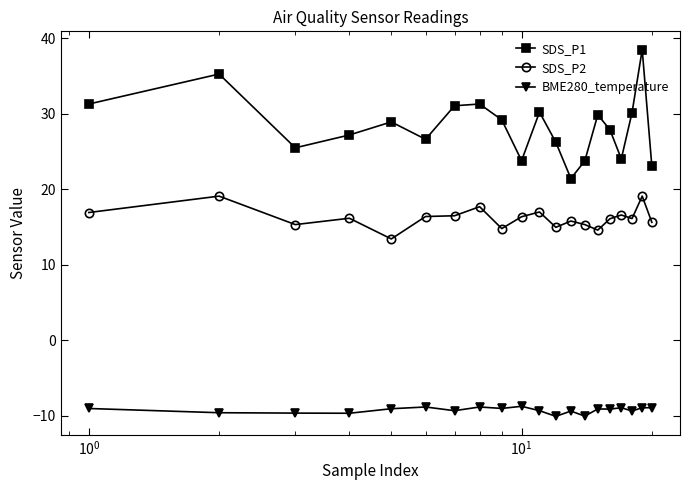

What is the average value of the BME280_temperature series?

-9.2